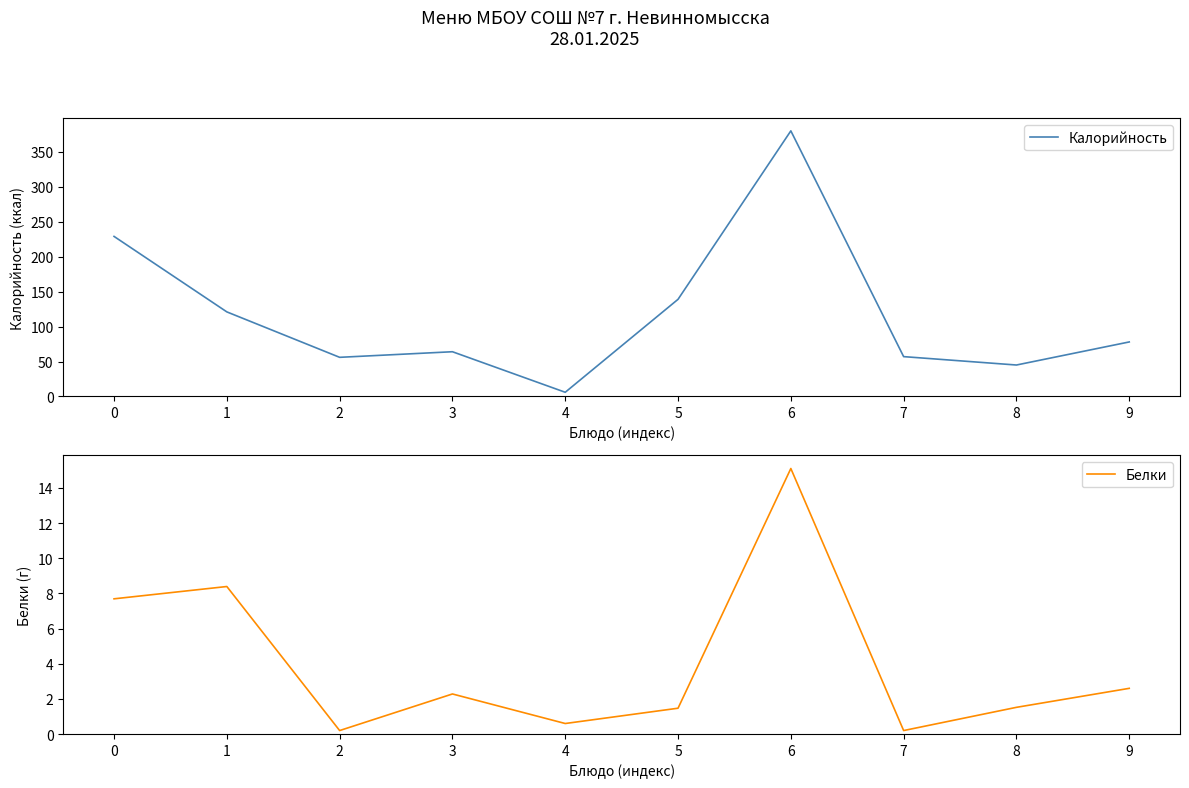

True or false: Калорийность has a value of 45.0 at 8.

True